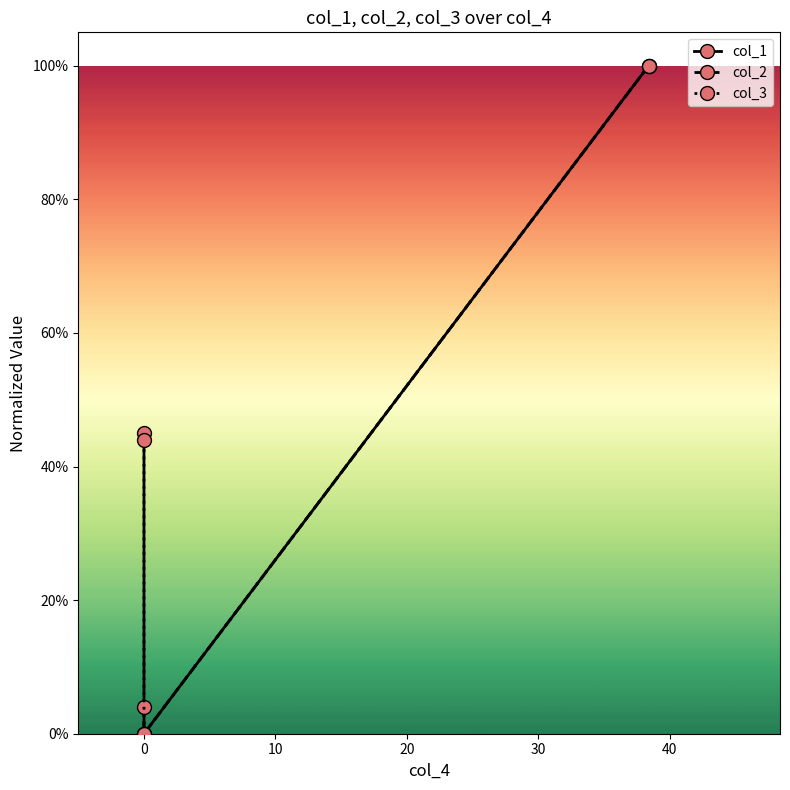

How many distinct data groups are displayed?

3